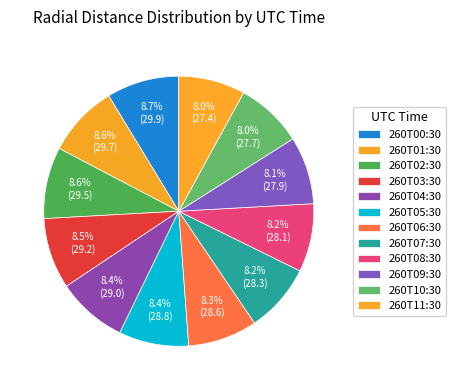

Which slice is the smallest?

2009-260T11:30